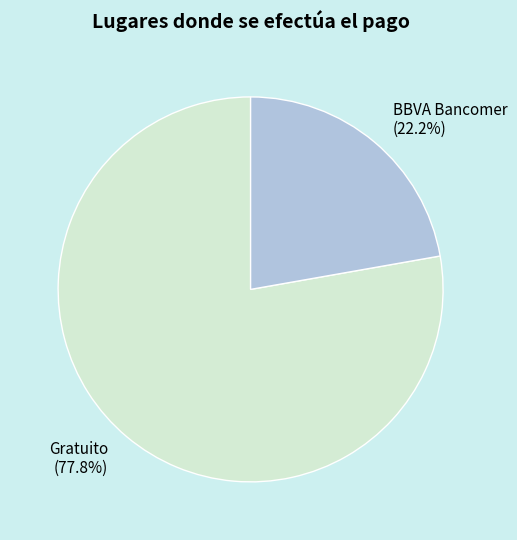

Is it true that BBVA Bancomer is 22% of the pie?

True